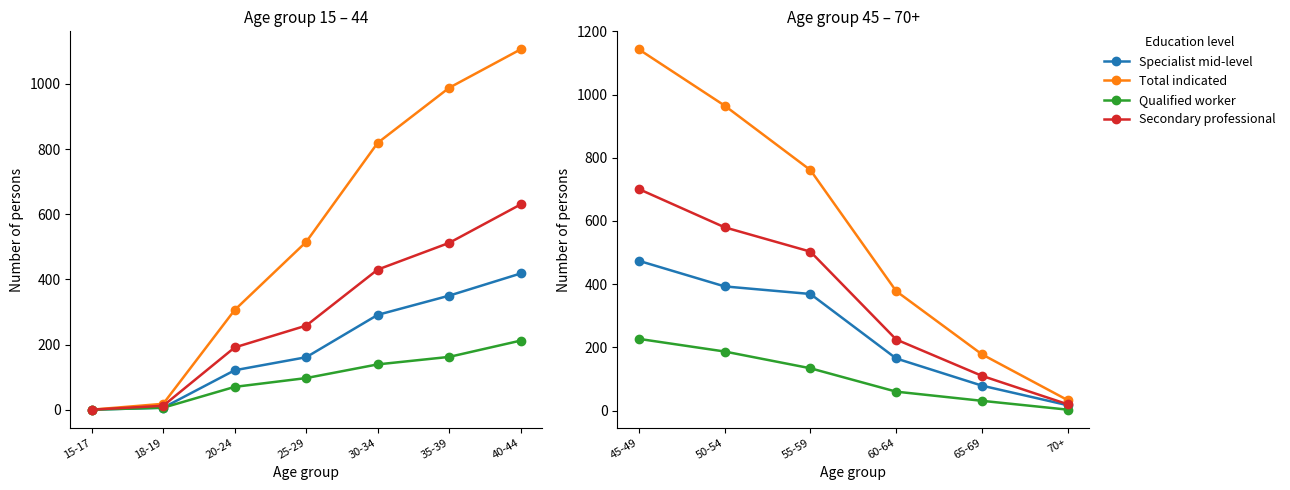

What are all the series names shown in the legend?

col_10 (Specialist mid-level), col_2 (Total indicated), col_11 (Qualified worker), col_9 (Secondary professional)